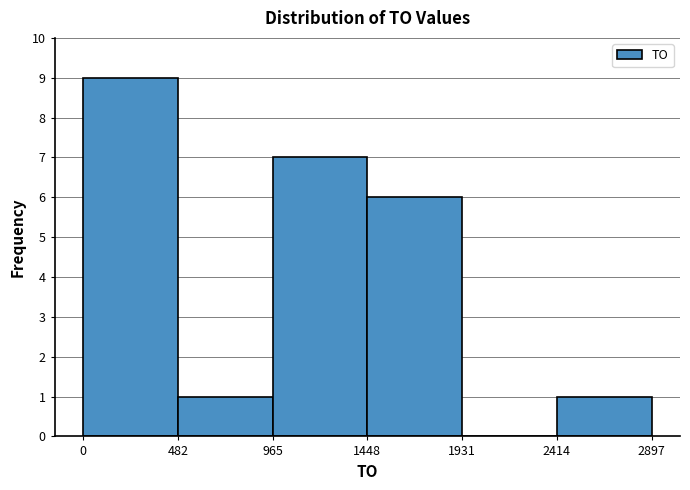

Reading left to right, transcribe this chart: for each bar, give the range it covers on the x-axis and its height. The values are not printed on the chart, so give them approximately, as read against the axis.

0 to 482: 9
482 to 965: 1
965 to 1448: 7
1448 to 1931: 6
1931 to 2414: 0
2414 to 2897: 1